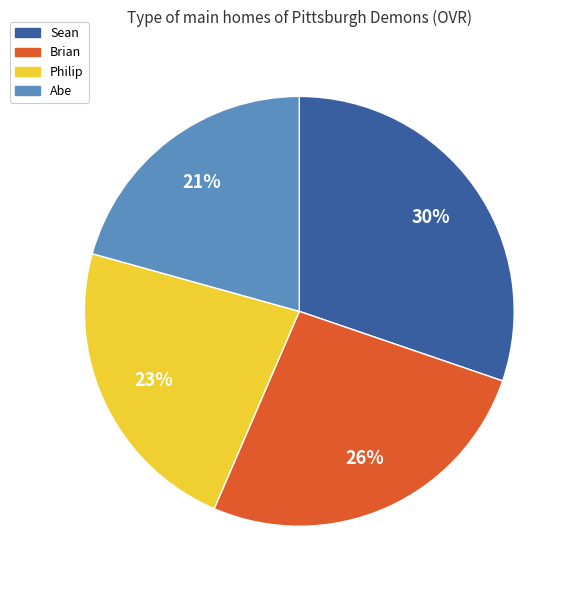

Does any single category account for the majority?

No